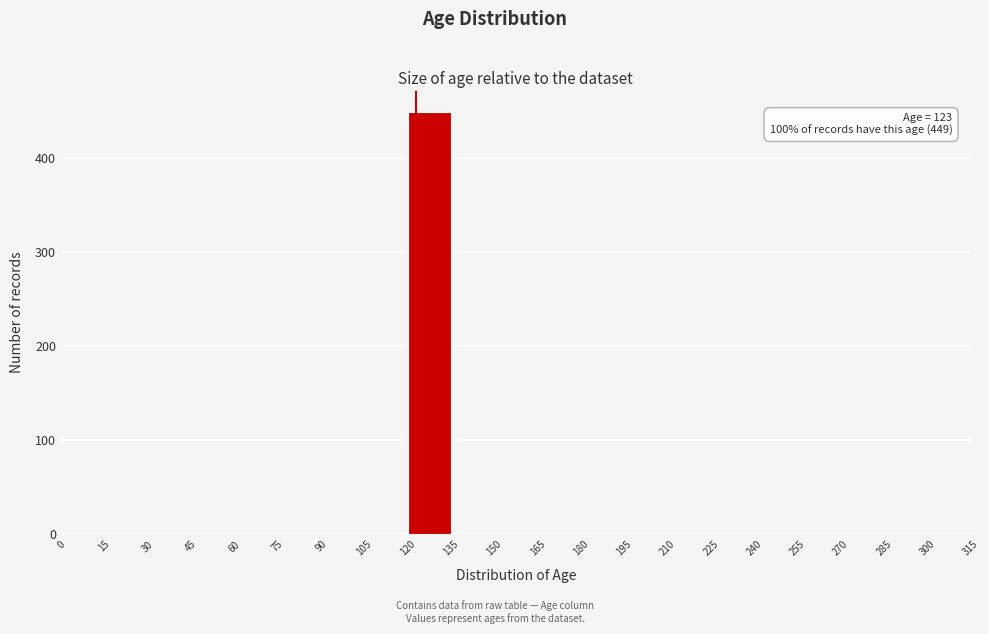

Over which range of the x-axis is the bar tallest?

120 to 135